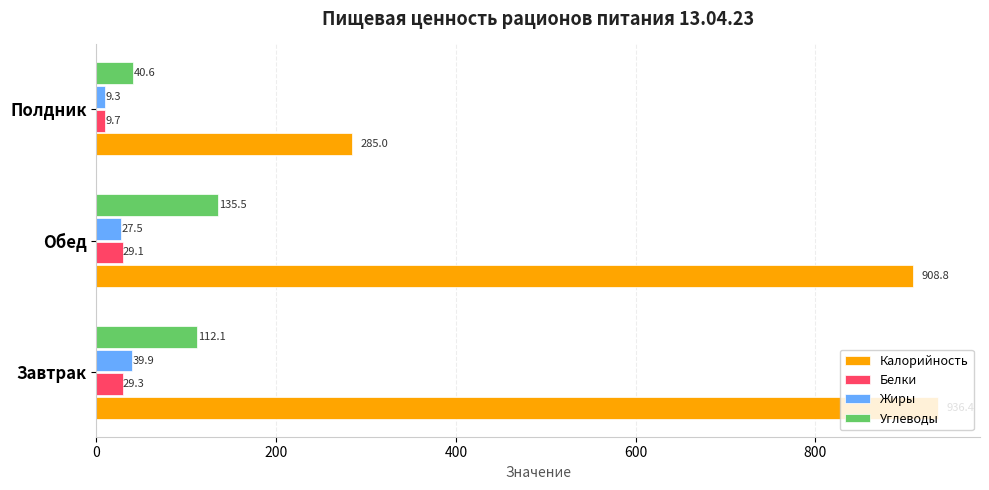

What is the difference between the maximum and minimum values in the Белки series?

19.6